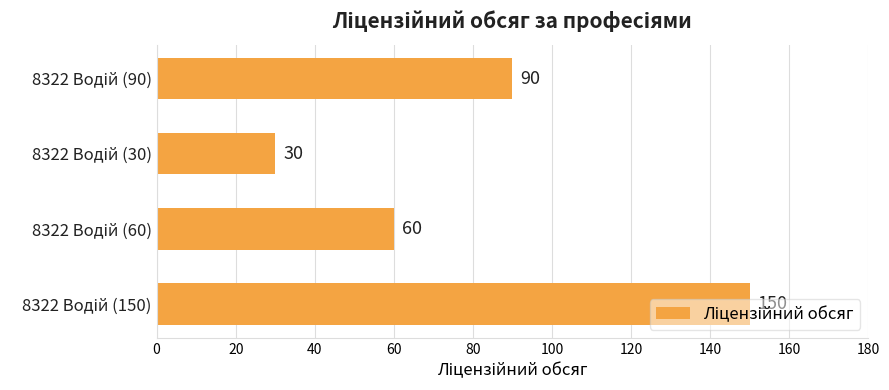

What is the difference between the second highest and second lowest values?

30